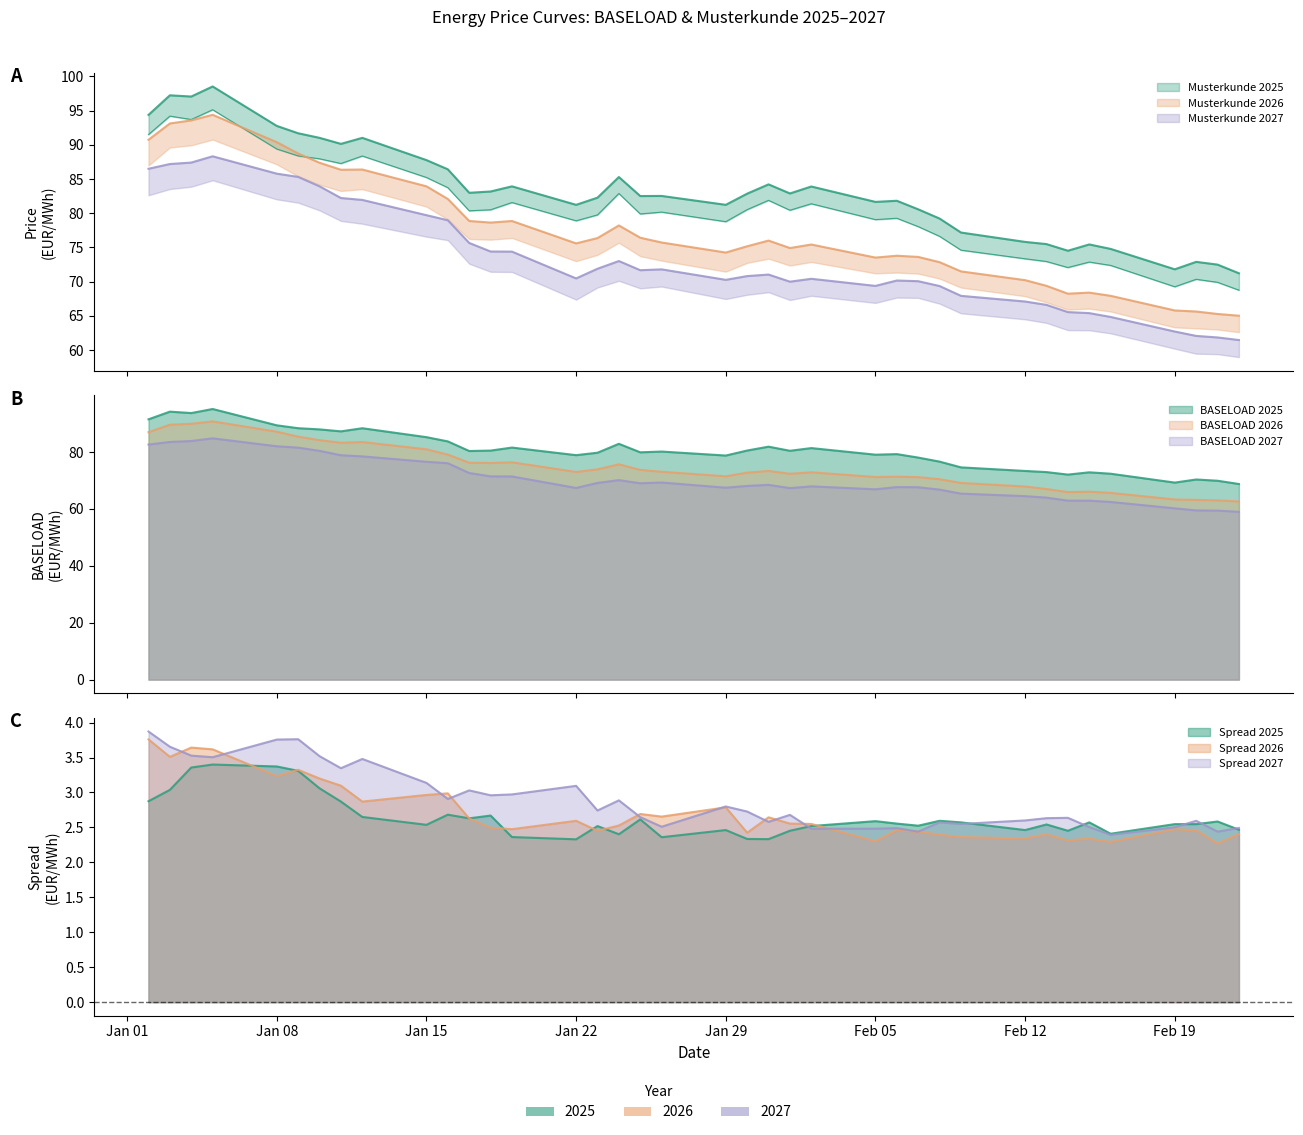

True or false: Musterkunde 2026 and Musterkunde 2025 intersect in this chart.

False